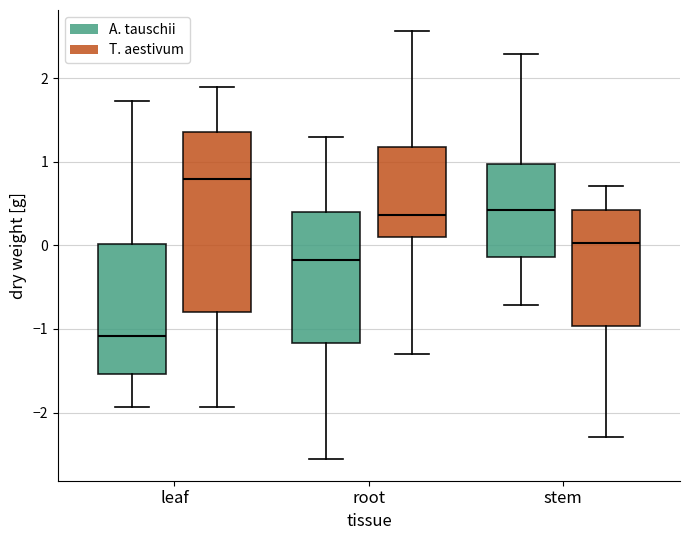

Reading left to right, read every box against the y-axis: the position of its median line, the range the box covers, and the ends of its whiskers. The values are not printed on the chart, so give them approximately, as read against the axis.

leaf (A. tauschii): median -1.1, box -1.5 to 0.0, whiskers -1.9 to 1.7
leaf (T. aestivum): median 0.8, box -0.8 to 1.4, whiskers -1.9 to 1.9
root (A. tauschii): median -0.2, box -1.2 to 0.4, whiskers -2.6 to 1.3
root (T. aestivum): median 0.4, box 0.1 to 1.2, whiskers -1.3 to 2.6
stem (A. tauschii): median 0.4, box -0.1 to 1.0, whiskers -0.7 to 2.3
stem (T. aestivum): median 0.0, box -1.0 to 0.4, whiskers -2.3 to 0.7